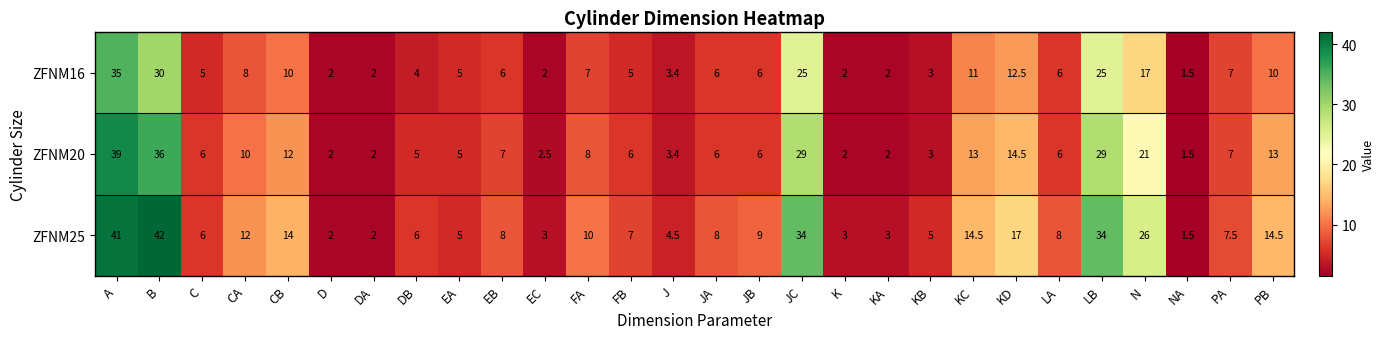

Which series has the largest total across all categories?

ZFNM25